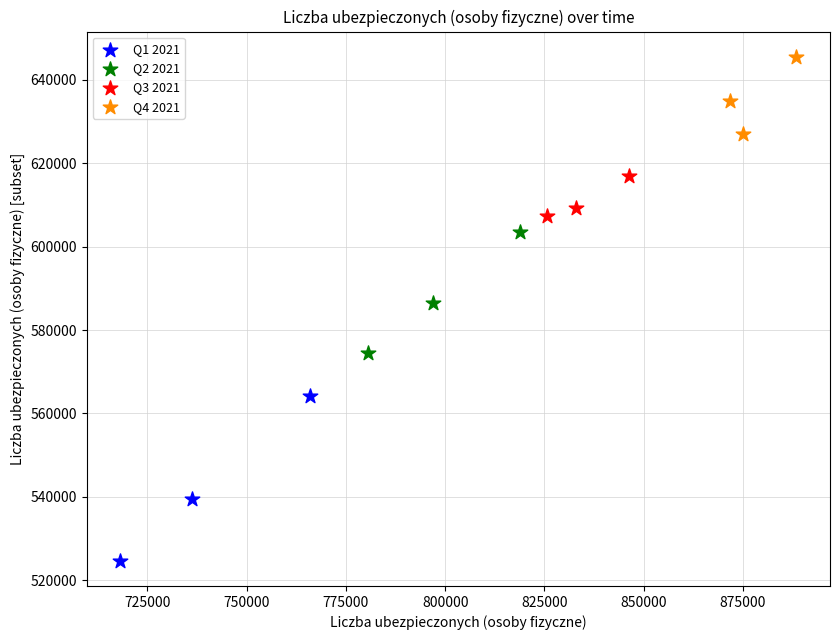

Which series contains the lowest Y value?

Q1 2021